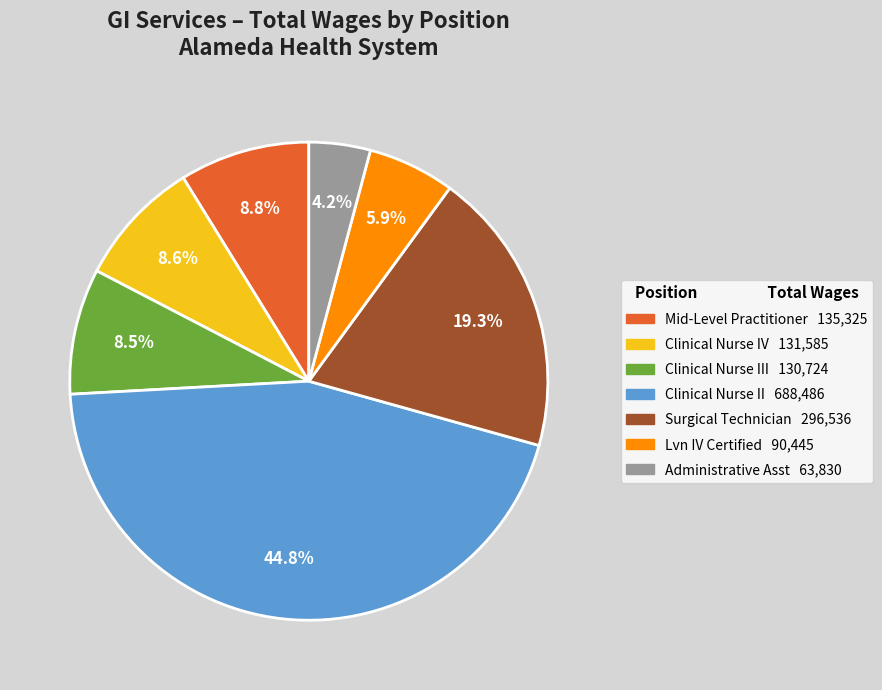

Is there a majority slice in this chart?

No